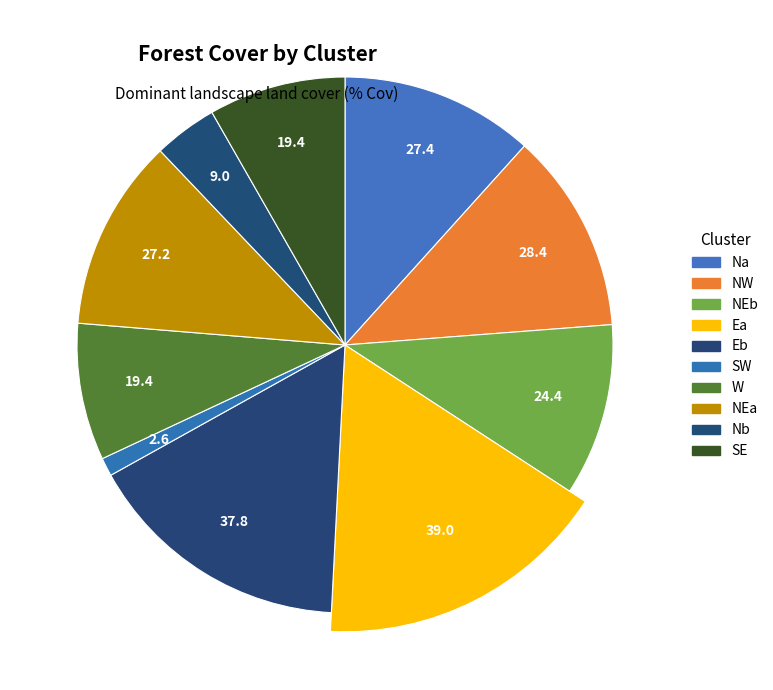

Is there a majority slice in this chart?

No